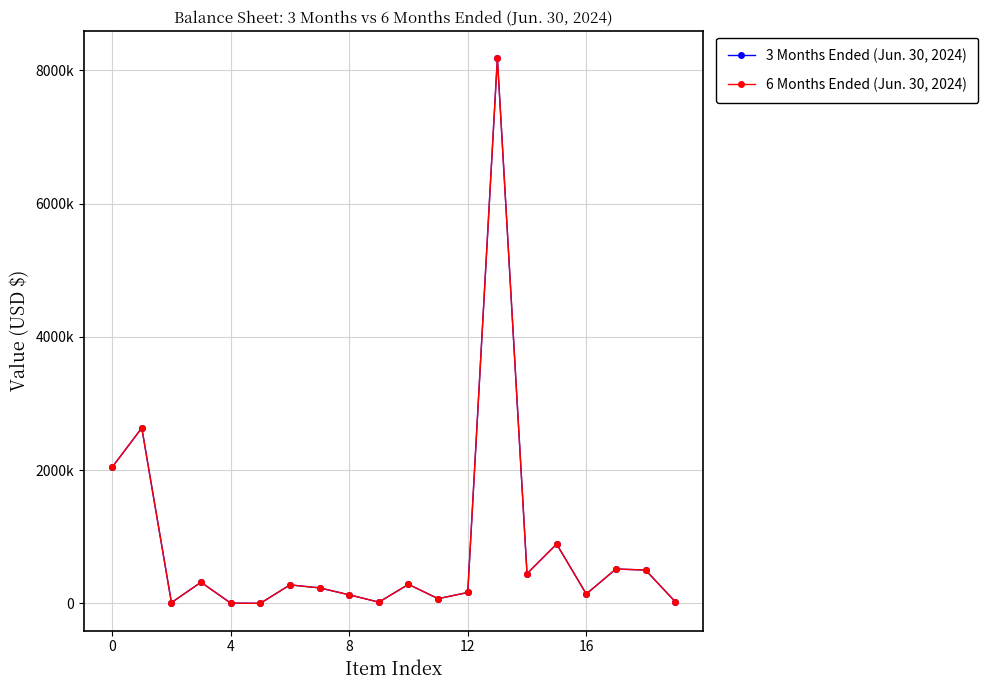

Is this an area chart (filled region under the line)?

No